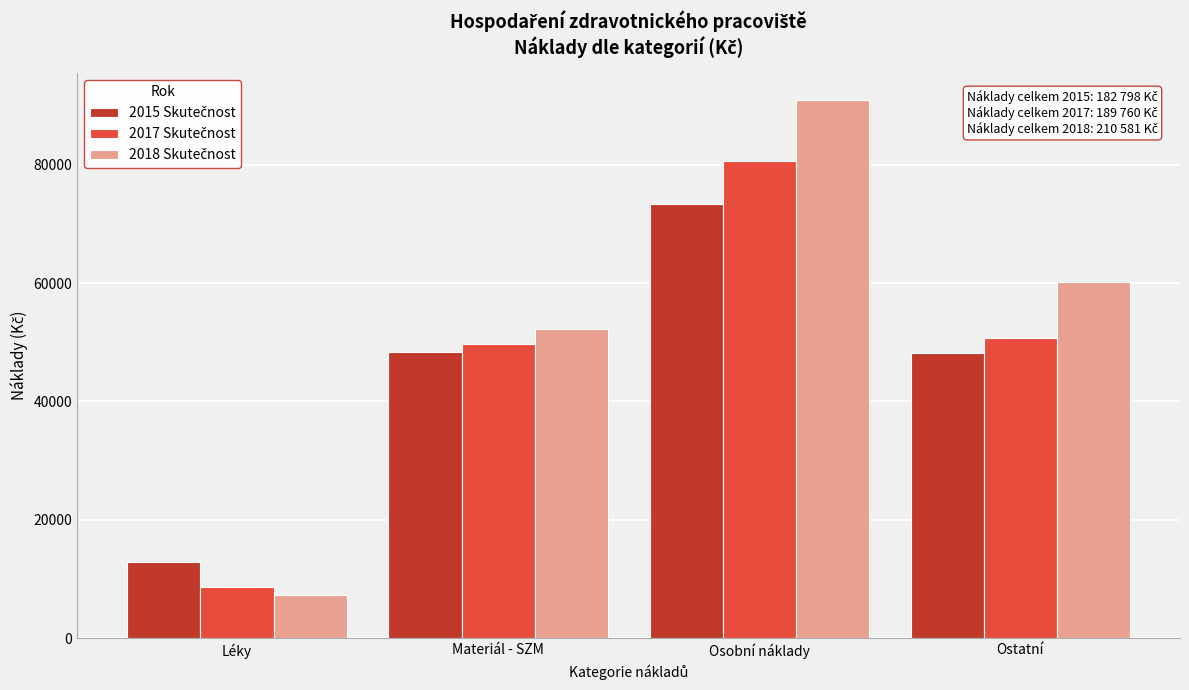

What is the total value across all series at Osobní náklady?

244876.2